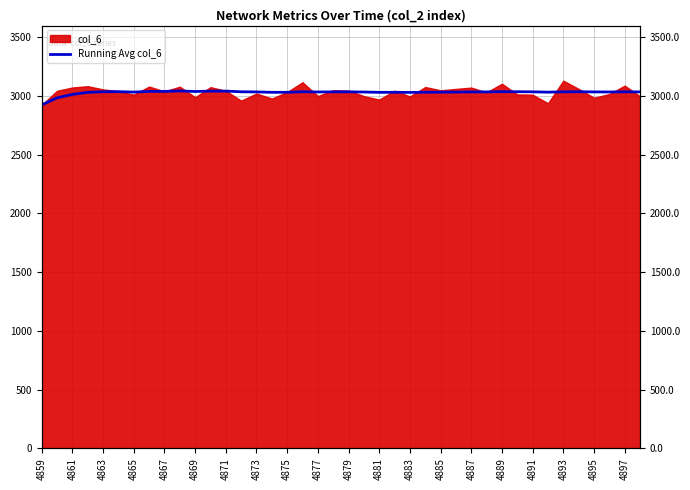

Between 4875 and 4863, which is larger?

4863